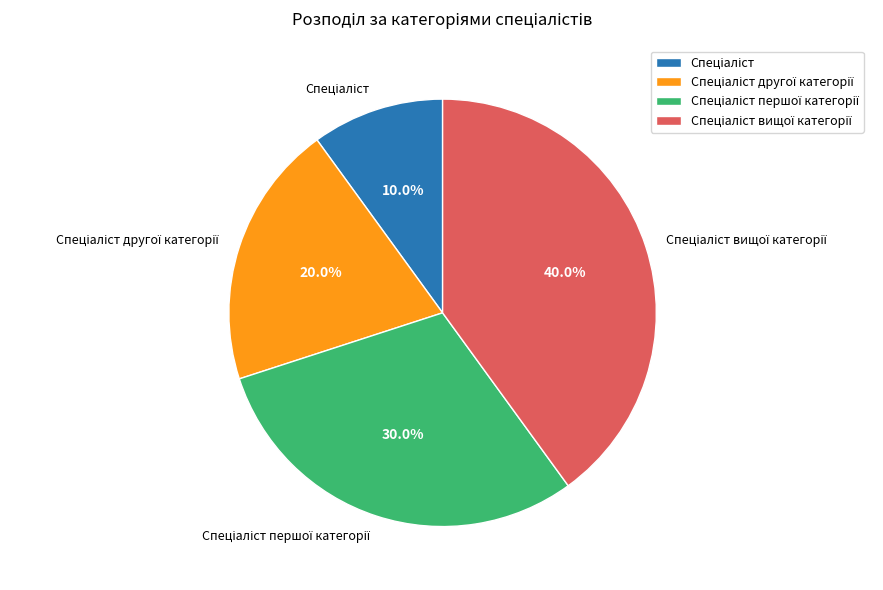

Is there any slice that represents more than half of the pie?

No